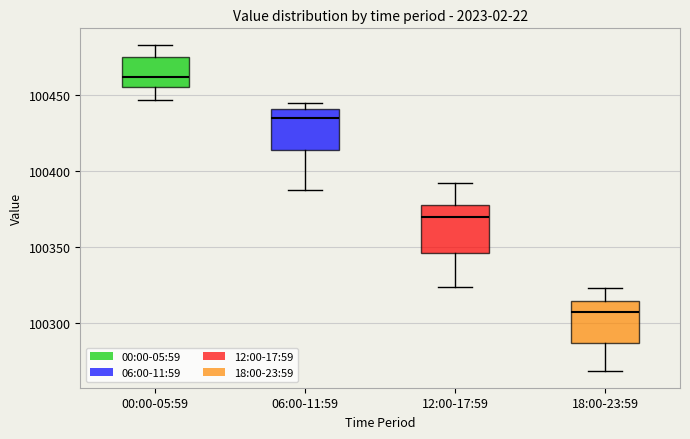

Which box's median line is the highest?

00:00-05:59